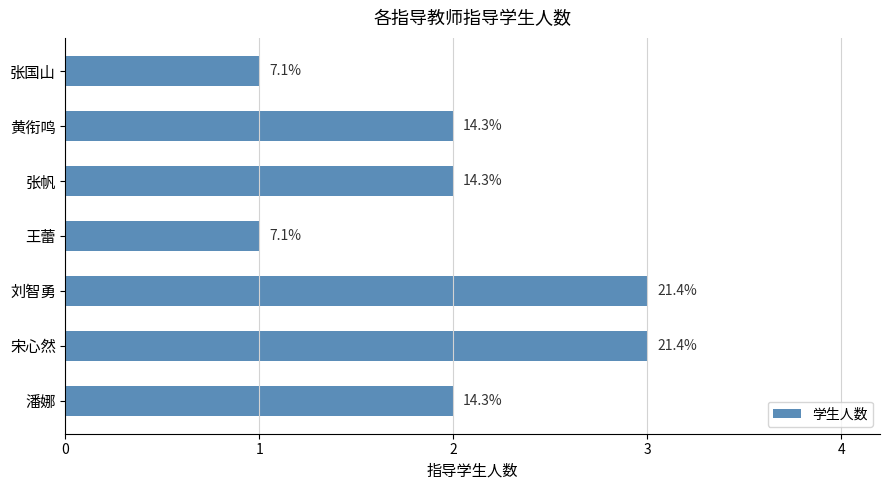

Does the chart contain stacked bars?

No